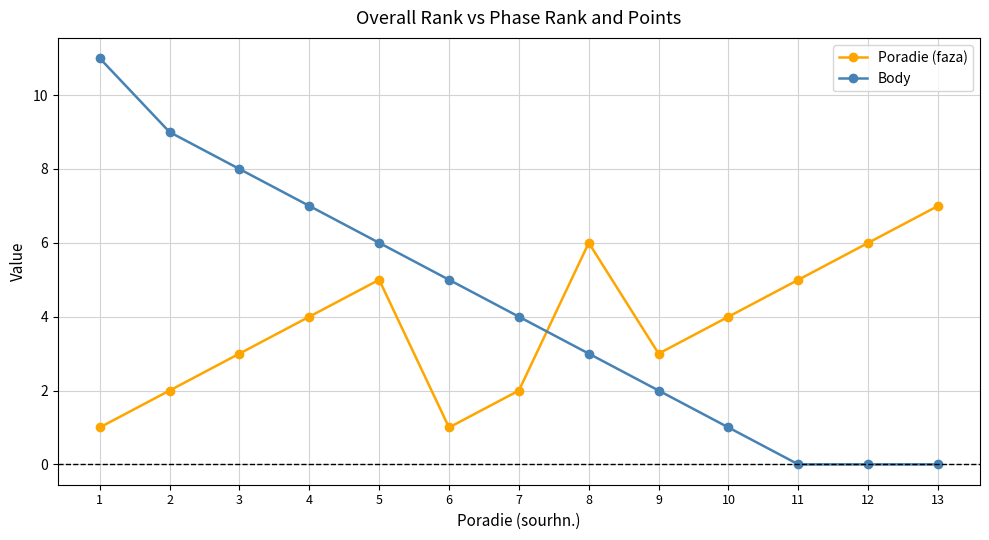

Which series ends up on top after the final intersection of Poradie (faza) and Body?

Poradie (faza)